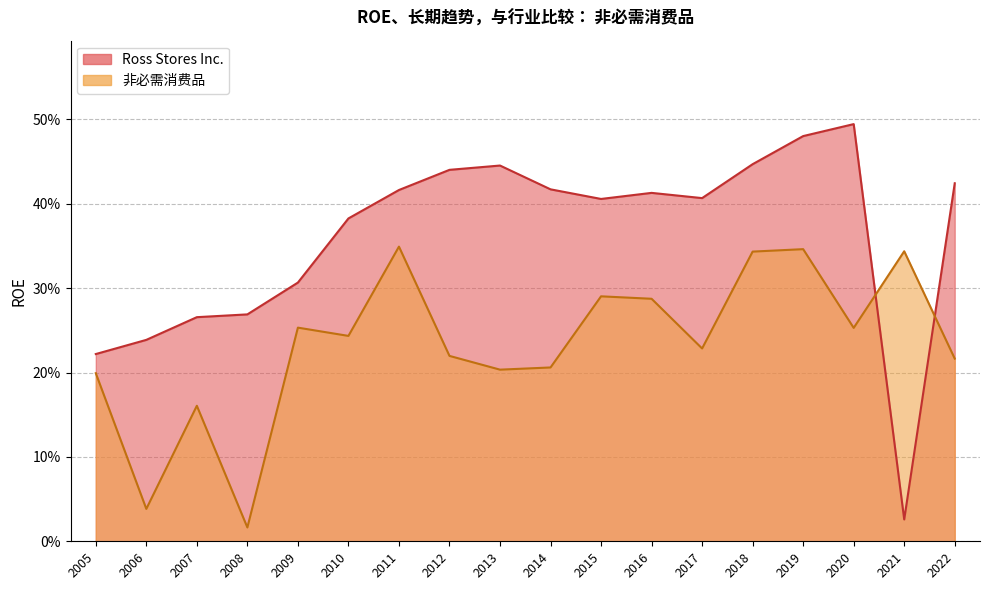

Which category has the highest value across all series?

2020